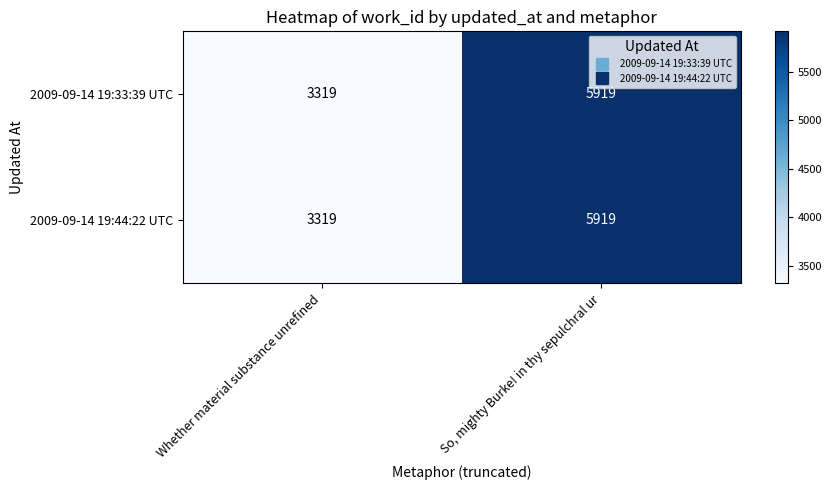

Which label corresponds to the smallest value in the chart?

Whether material substance unrefined